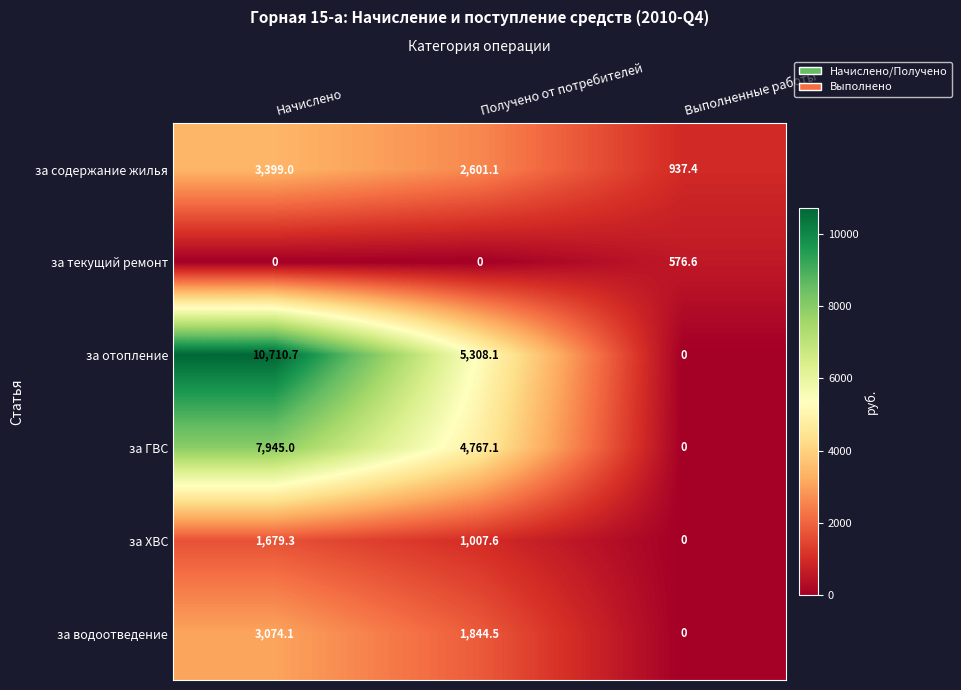

Rank the series by their maximum value, from highest to lowest.

за отопление, за ГВС, за содержание жилья, за водоотведение, за ХВС, за текущий ремонт